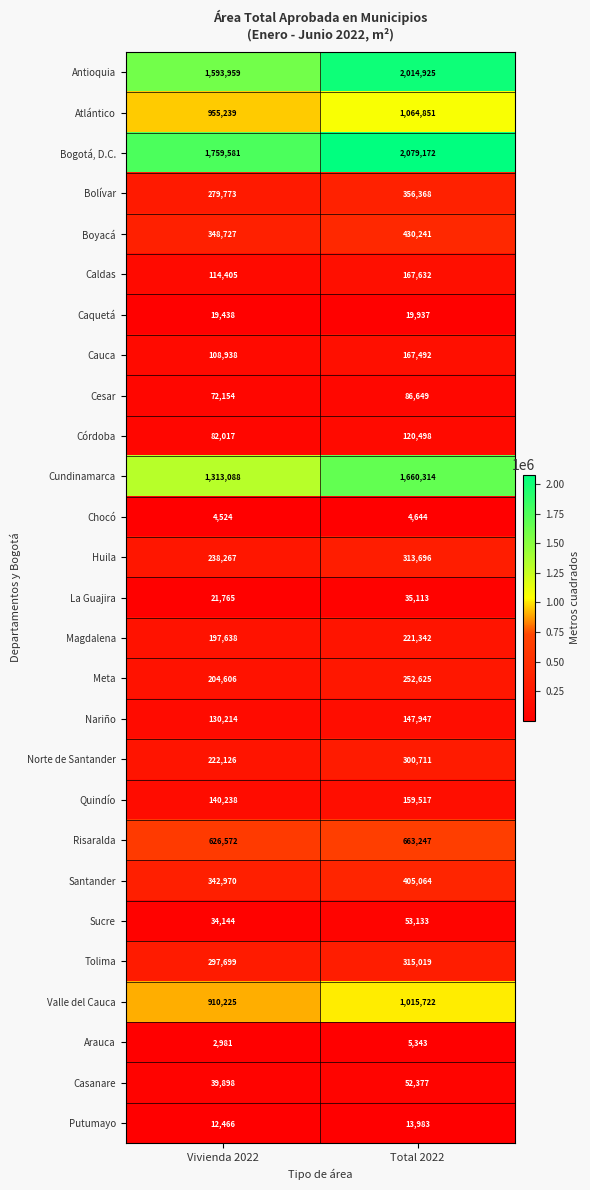

At how many categories does at least one series exceed 523082?

2